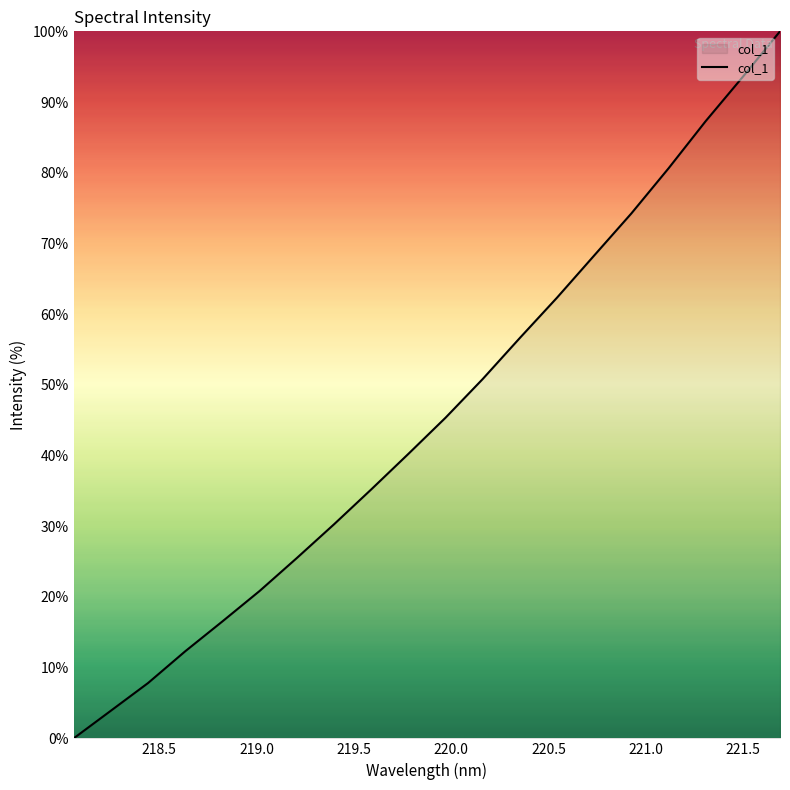

What is the greatest value displayed?

100.0